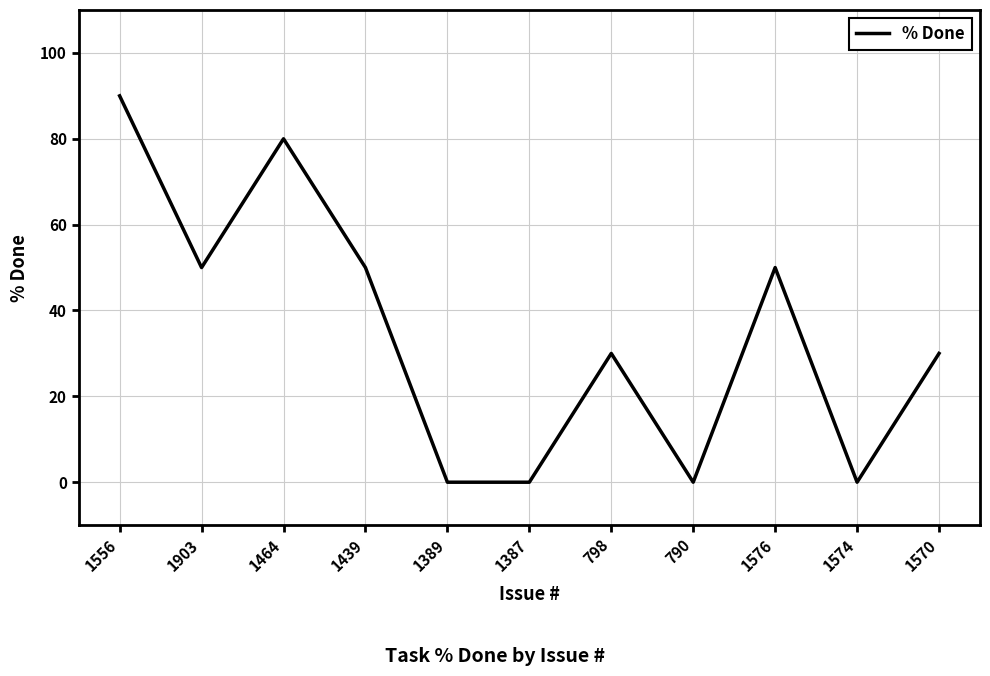

What is the difference between the maximum and minimum values?

90